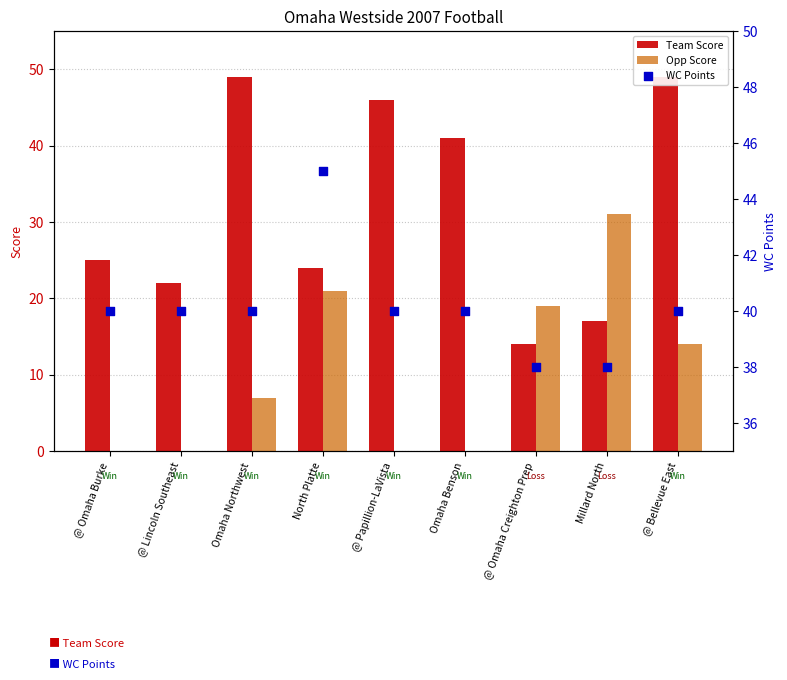

At which category is the sum across all series the highest?

@ Bellevue East